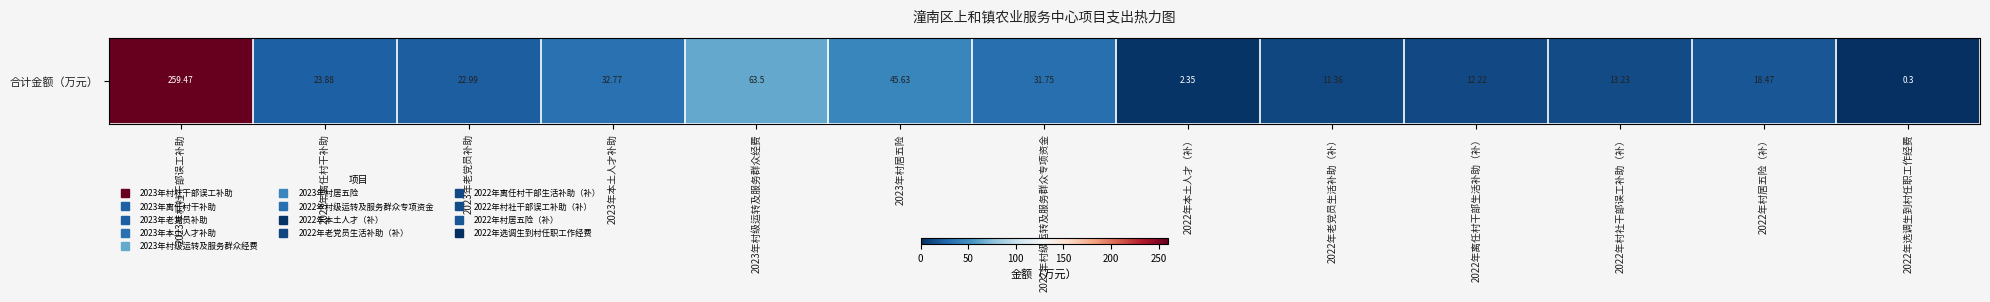

What is the ratio of the value at 2022年村社干部误工补助（补） to the value at 2022年老党员生活补助（补）?

1.2